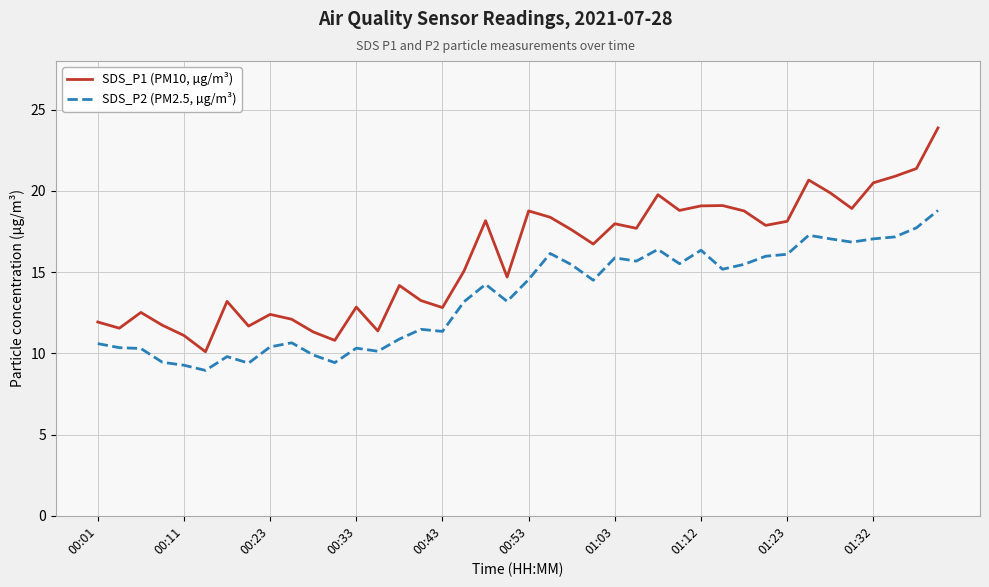

What is the difference between the maximum and minimum values in the SDS_P1 (PM10, µg/m³) series?

13.8